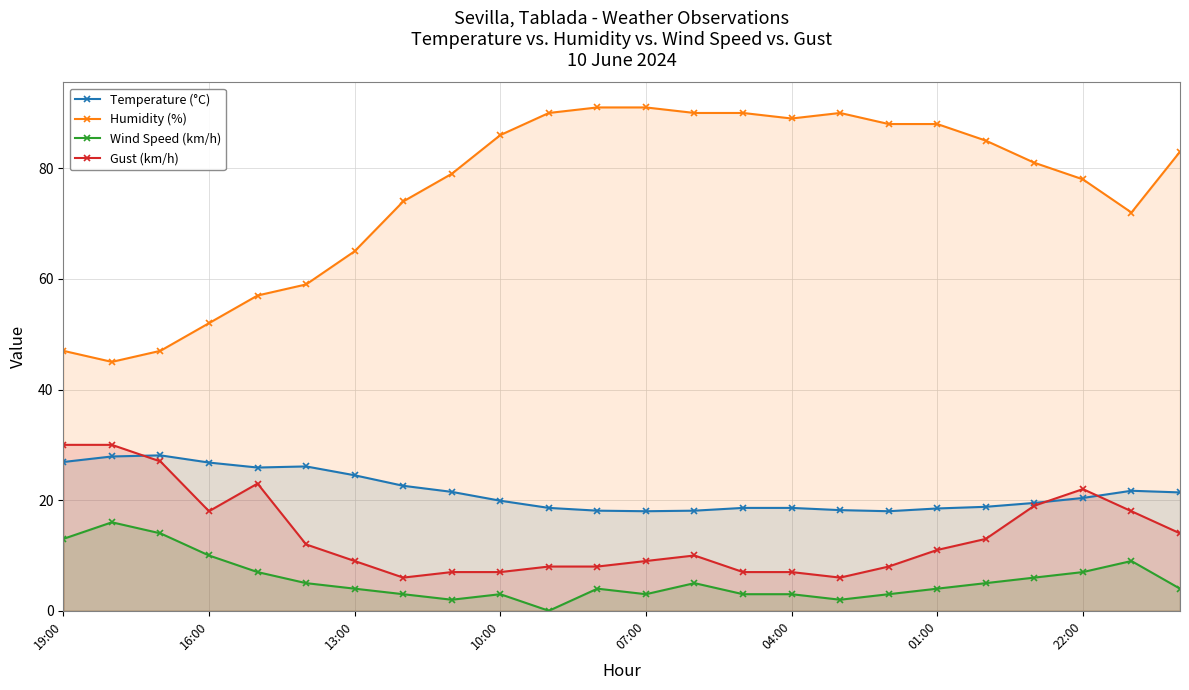

True or false: Humidity (%) has a value of 24.2 at 8.

False